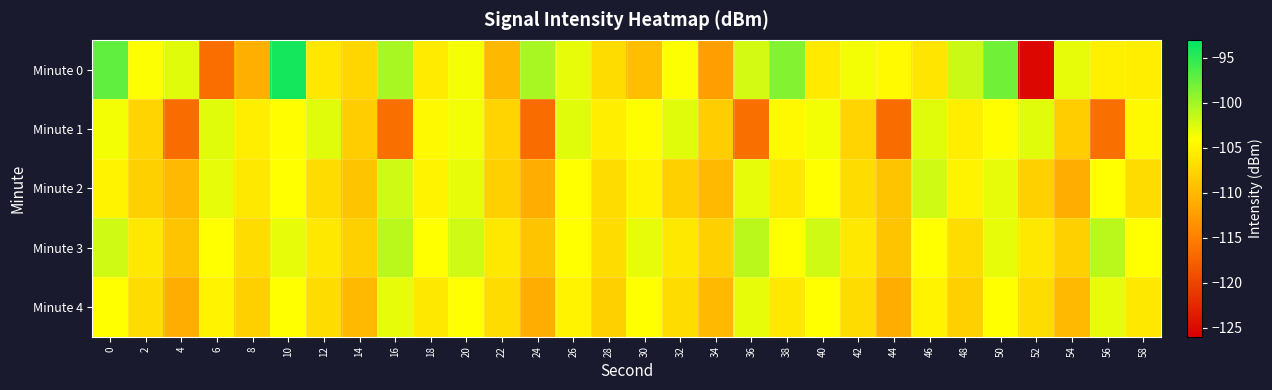

Which category has the highest value across all series?

10